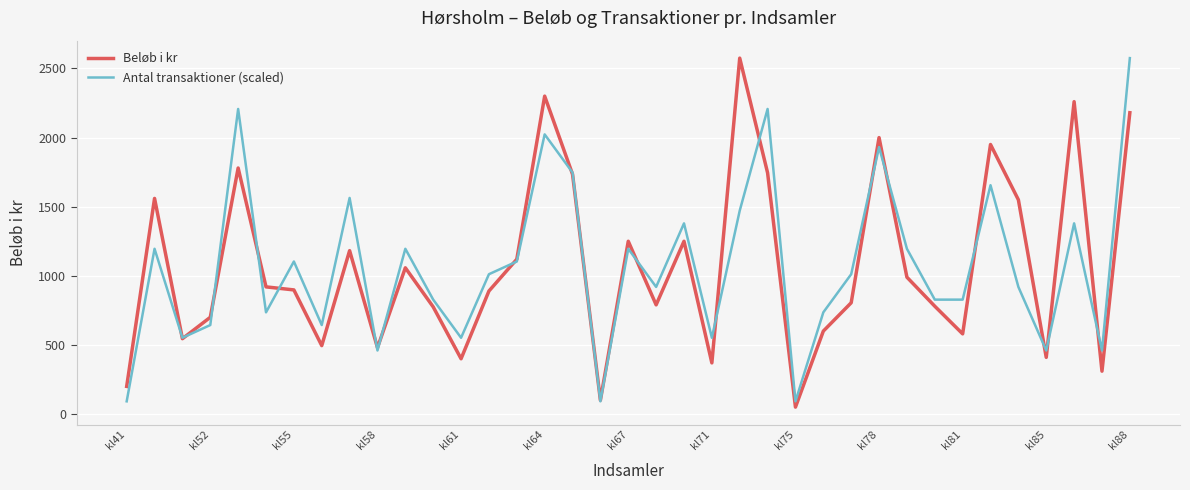

What is the maximum value shown in the chart?

2575.0